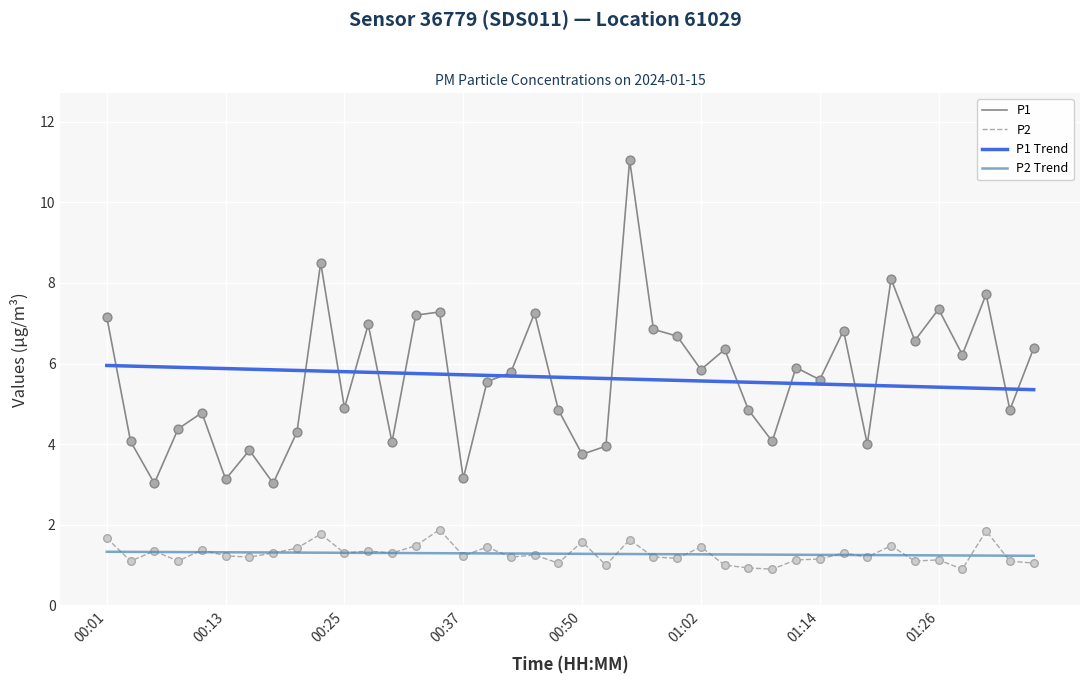

At which category is the sum across all series the highest?

00:54